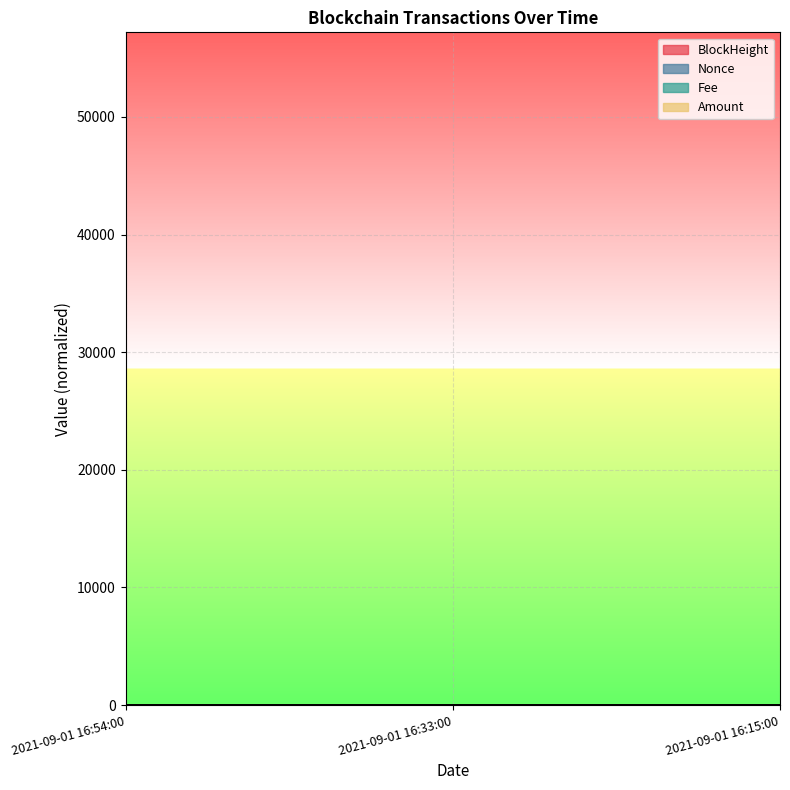

How many lines are shown in the chart?

4